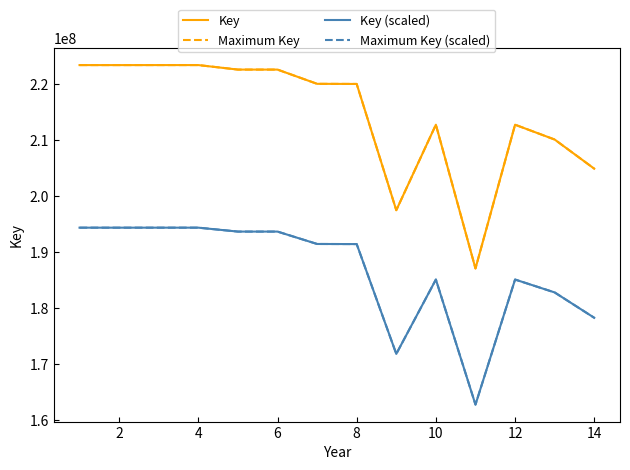

What is the maximum value shown in the chart?

223298018.0